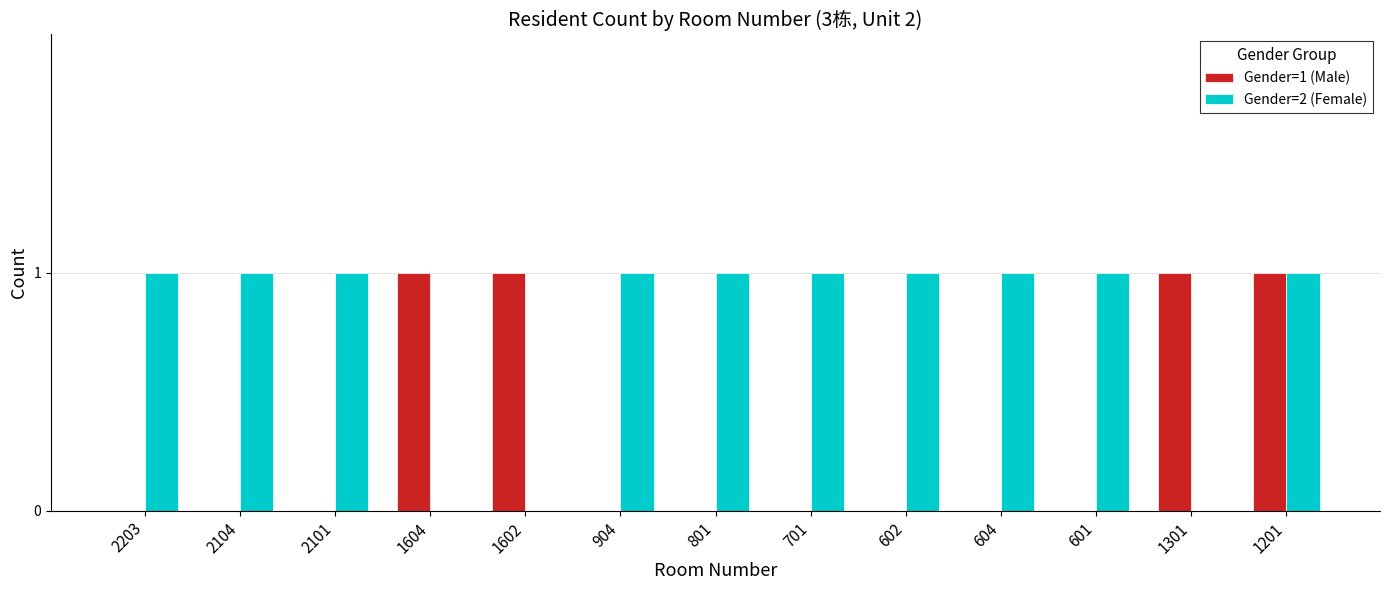

How many groups of bars are there?

13